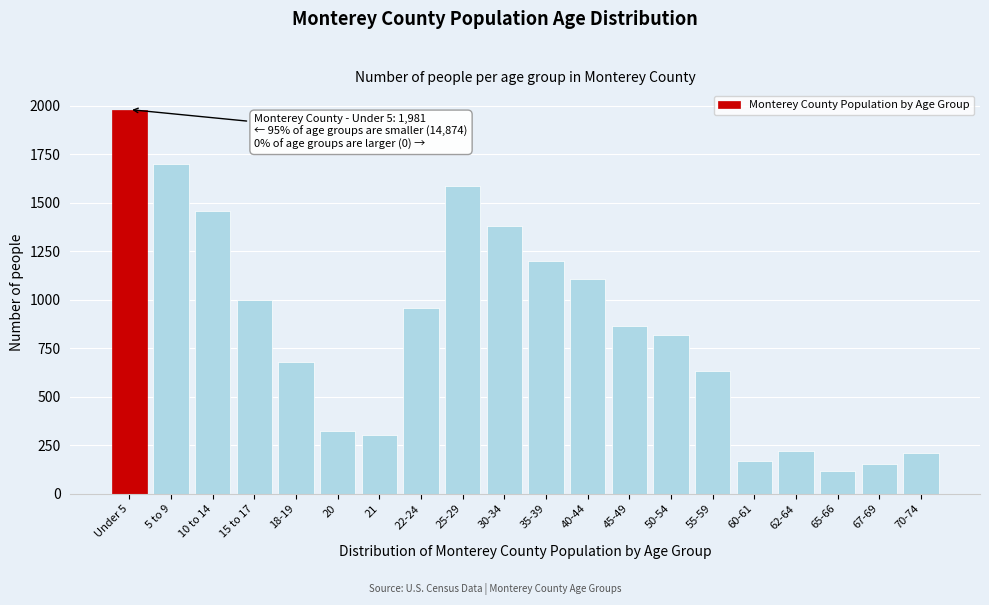

What is the label of the 2nd bar from the left?

5 to 9